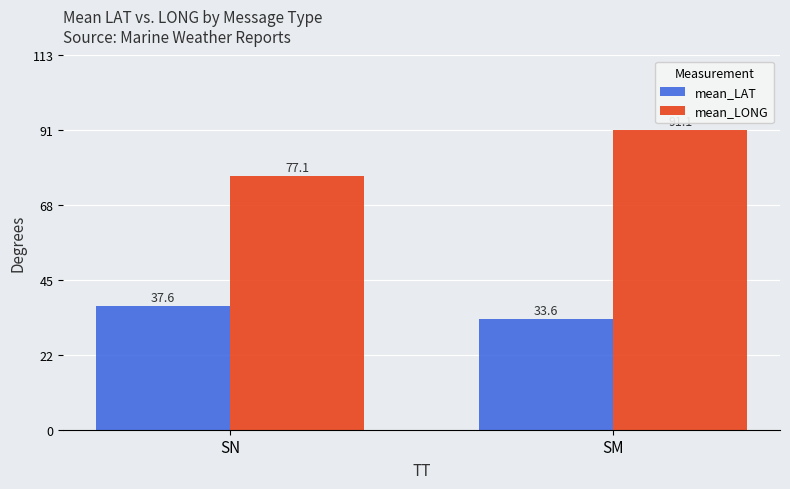

At which label does mean_LAT first exceed 37?

SN